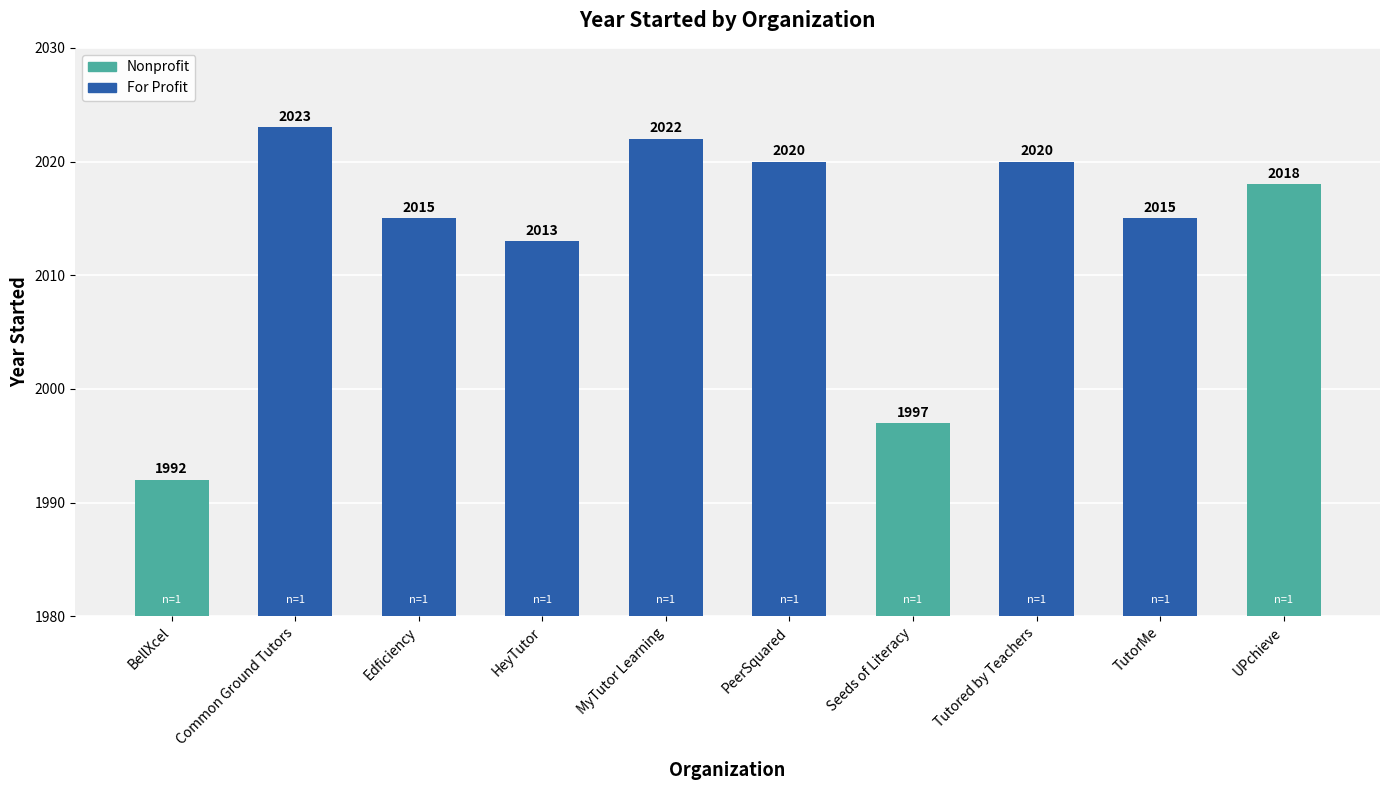

What is the change in value from Common Ground Tutors to Seeds of Literacy?

-26